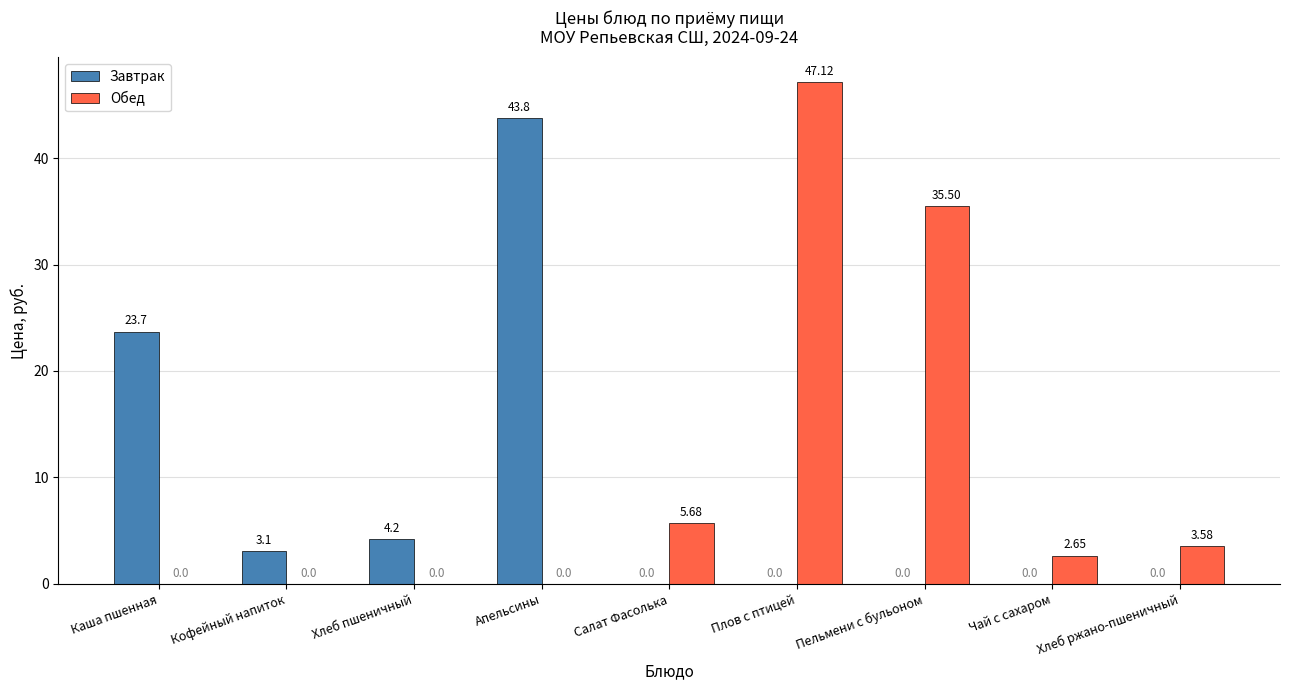

Which series has the largest total across all categories?

Обед